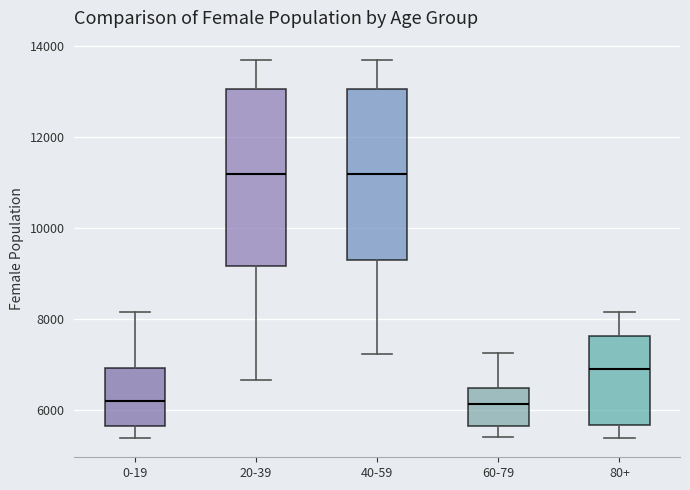

Reading left to right, read every box against the y-axis: the position of its median line, the range the box covers, and the ends of its whiskers. The values are not printed on the chart, so give them approximately, as read against the axis.

0-19: median 6200, box 5600 to 7000, whiskers 5400 to 8200
20-39: median 11200, box 9200 to 13000, whiskers 6600 to 13800
40-59: median 11200, box 9200 to 13000, whiskers 7200 to 13800
60-79: median 6200, box 5600 to 6400, whiskers 5400 to 7200
80+: median 6800, box 5600 to 7600, whiskers 5400 to 8200